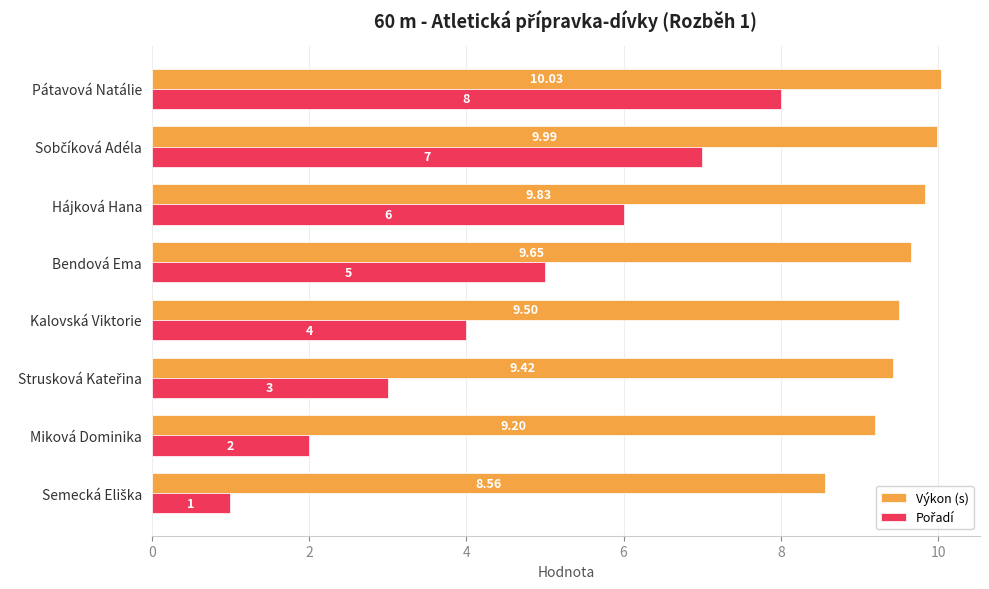

Which label corresponds to the largest value in the chart?

Pátavová Natálie